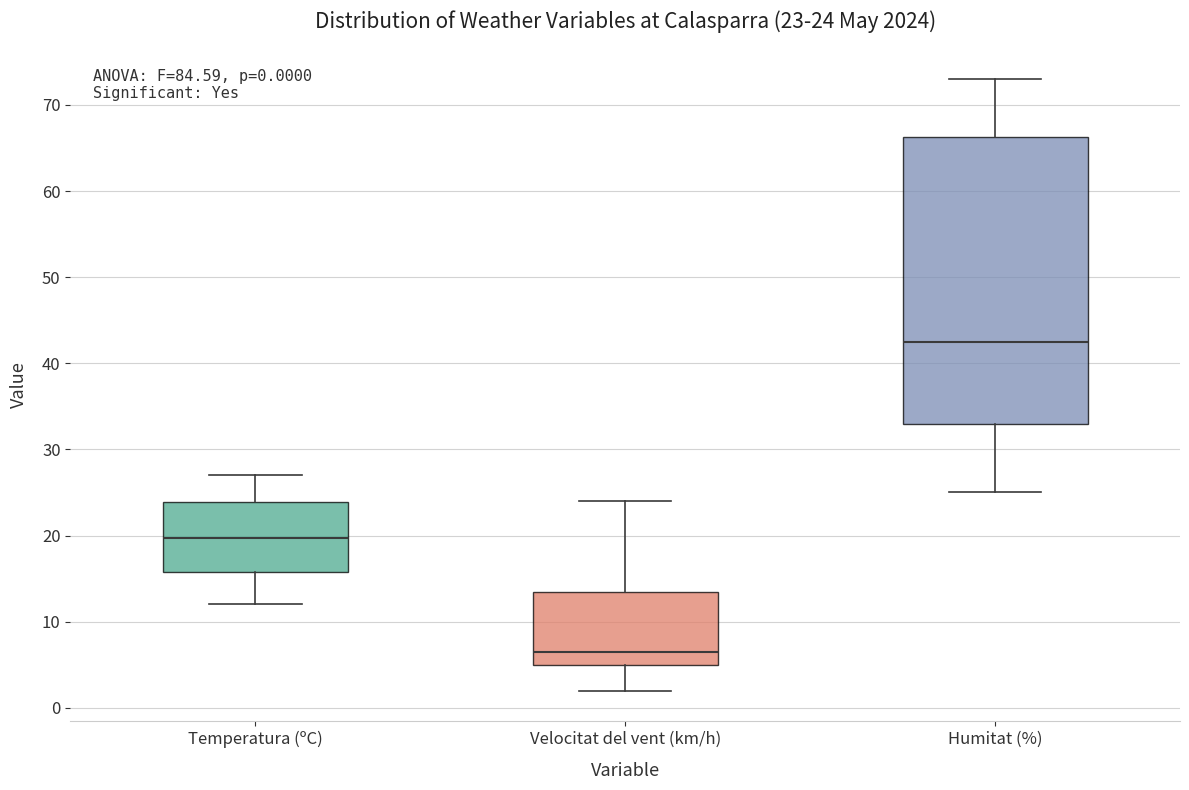

Which box is the tallest, from its lower edge to its upper edge?

Humitat (%)